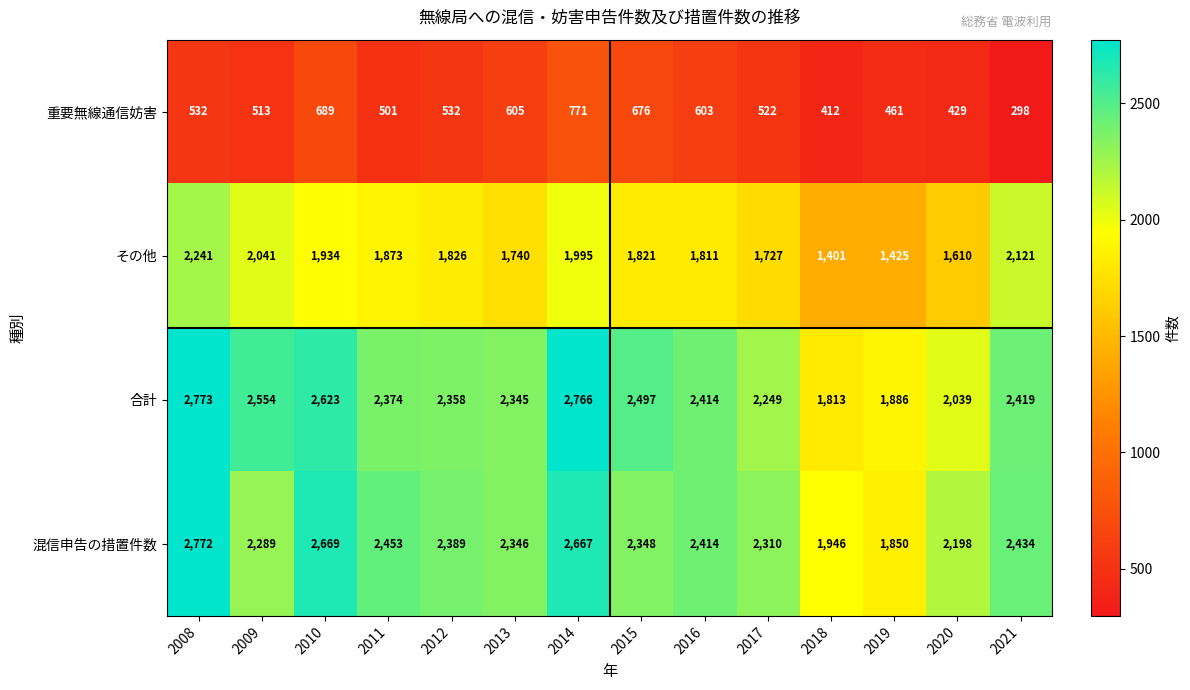

Which series has the widest spread of values?

合計